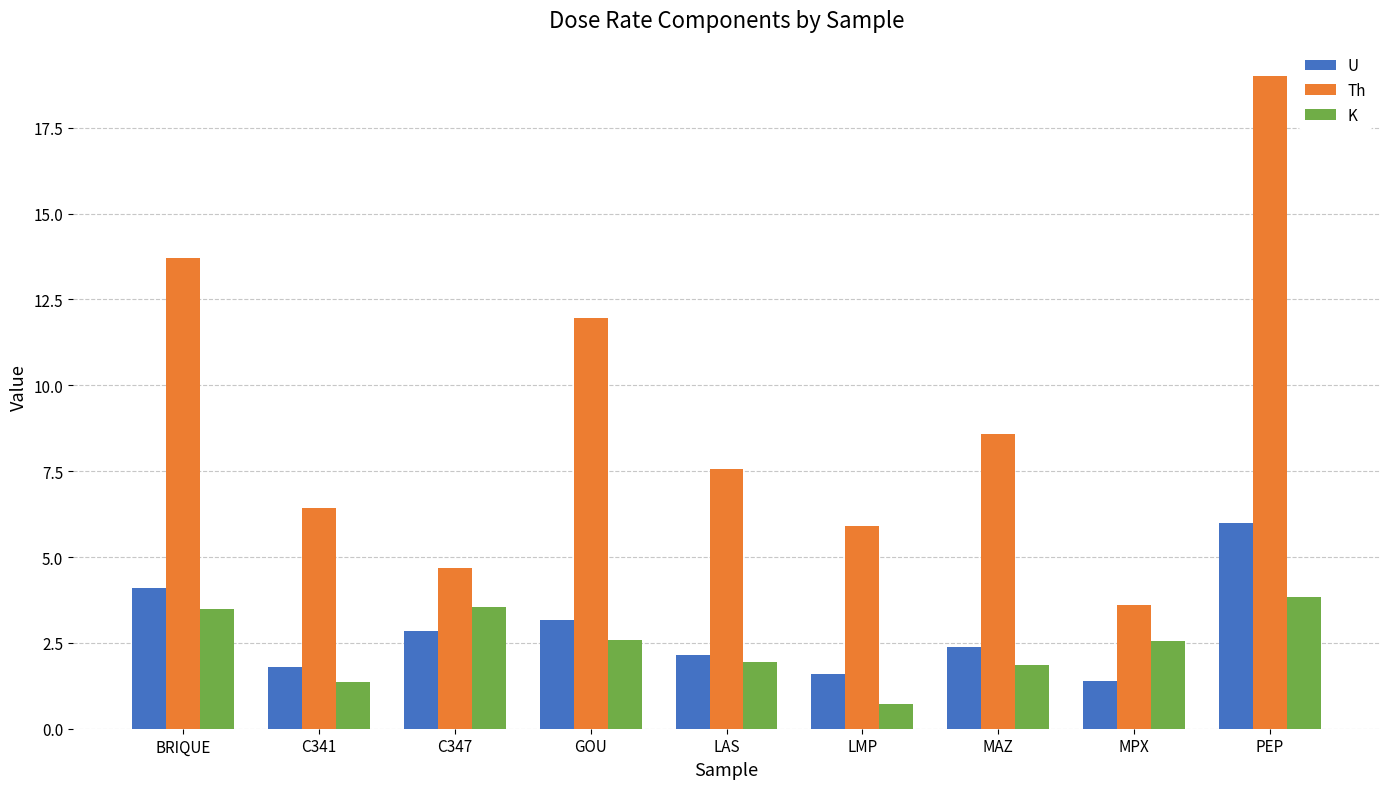

How many bars are there in total?

27